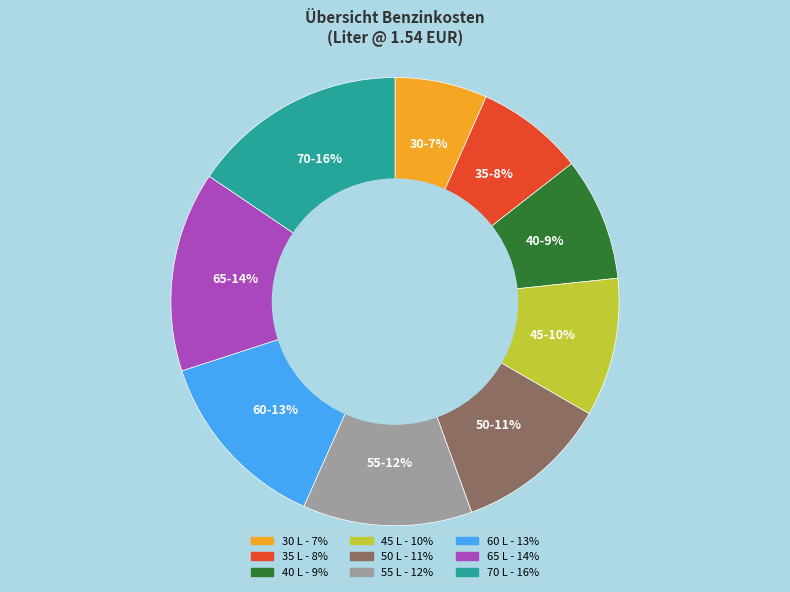

To the nearest percent, what portion does 30 represent?

7%